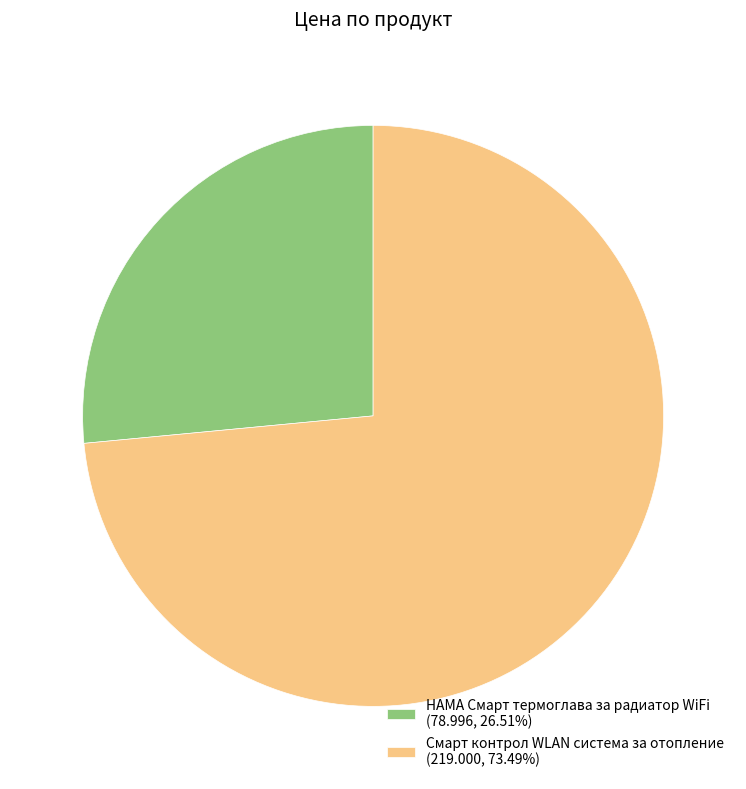

What is the majority slice?

Смарт контрол WLAN система за отопление